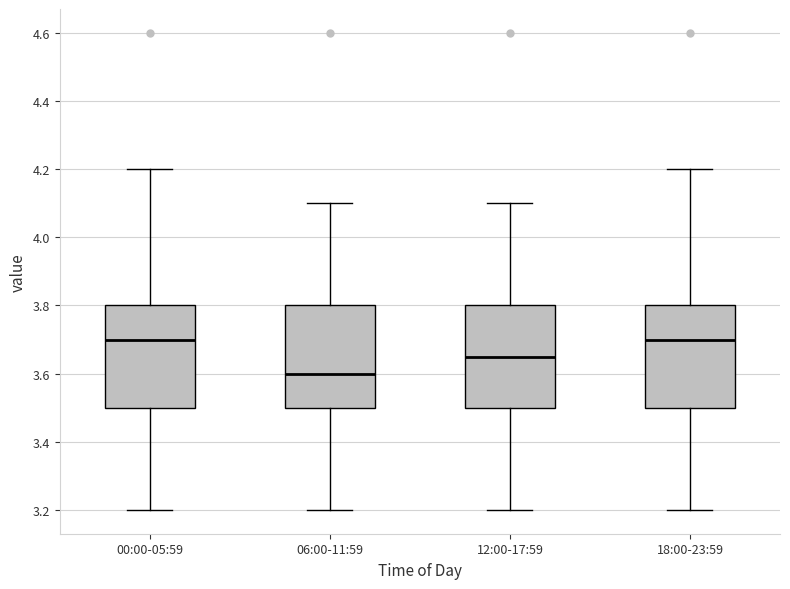

Reading left to right, transcribe this box plot: for each box, give where its median line is, the range the box spans, and where its two whiskers end, as read against the y-axis. The values are not printed on the chart, so give them approximately, as read against the axis.

00:00-05:59: median 3.70, box 3.50 to 3.80, whiskers 3.20 to 4.20
06:00-11:59: median 3.60, box 3.50 to 3.80, whiskers 3.20 to 4.10
12:00-17:59: median 3.66, box 3.50 to 3.80, whiskers 3.20 to 4.10
18:00-23:59: median 3.70, box 3.50 to 3.80, whiskers 3.20 to 4.20